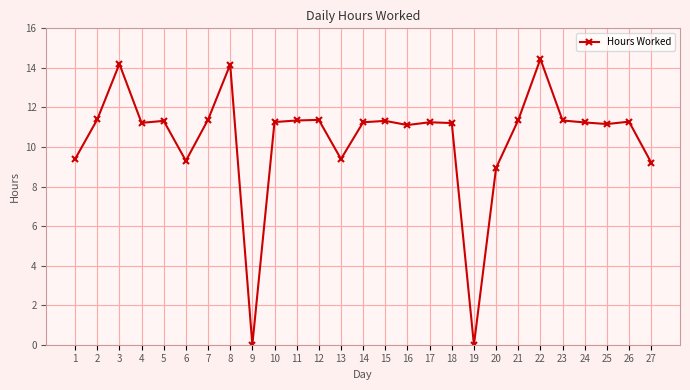

What is the sum of the values at 25 and 8?

25.3